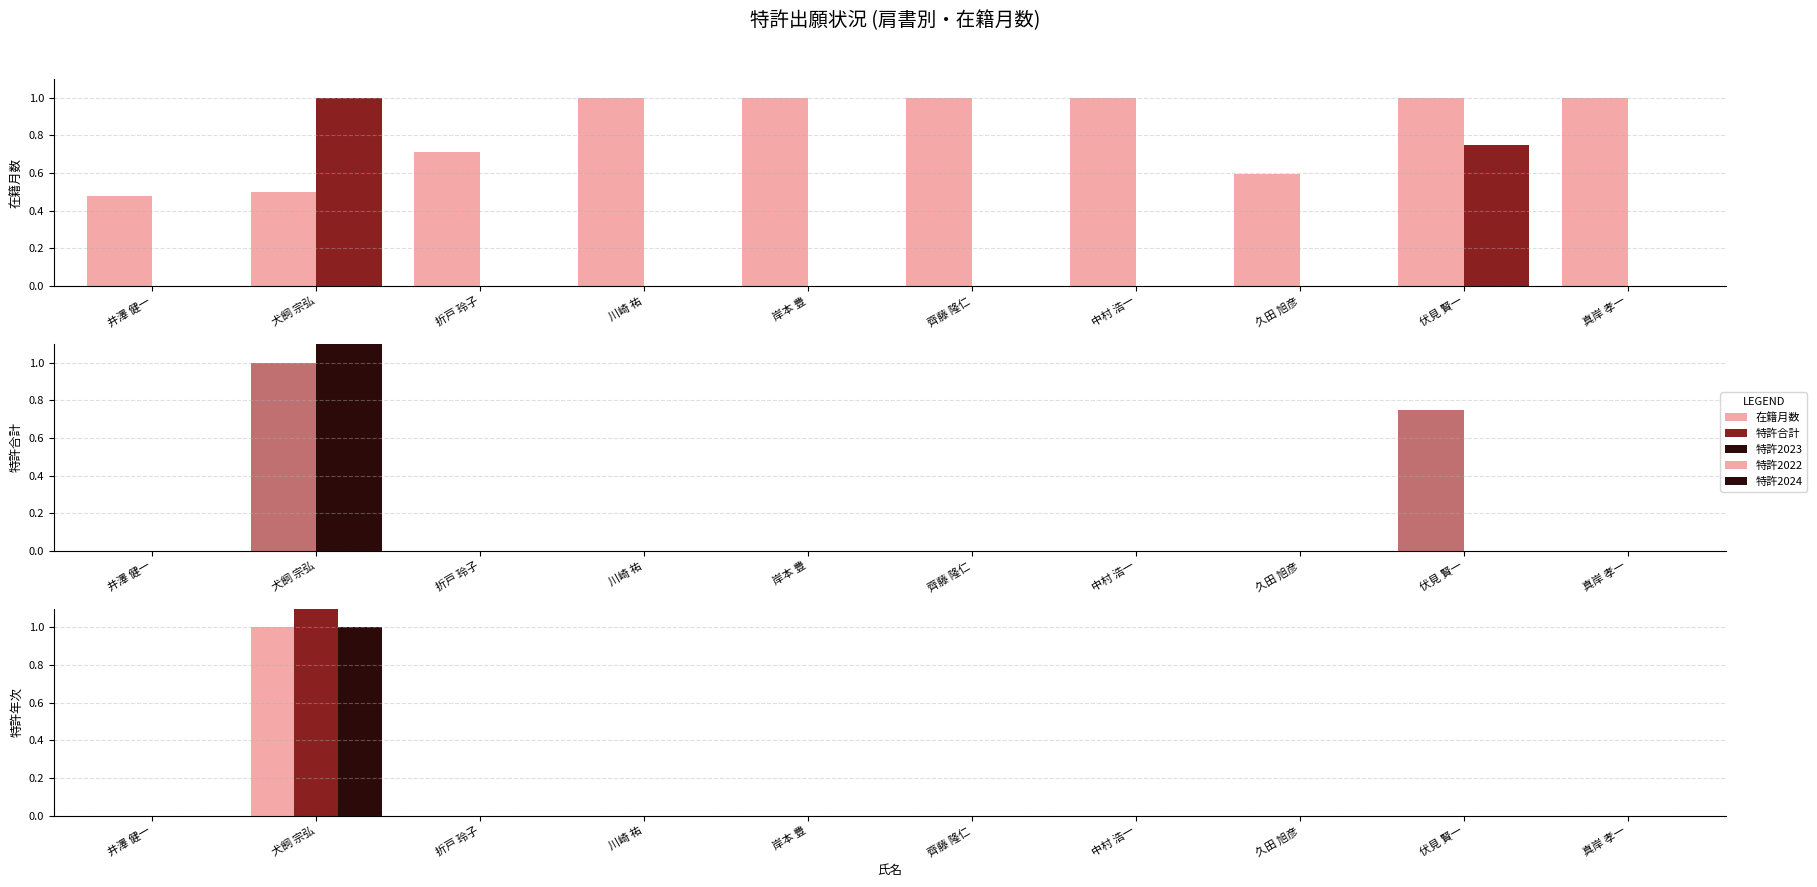

True or false: 特許2022 has a value of 0.0 at 井澤 健一.

True